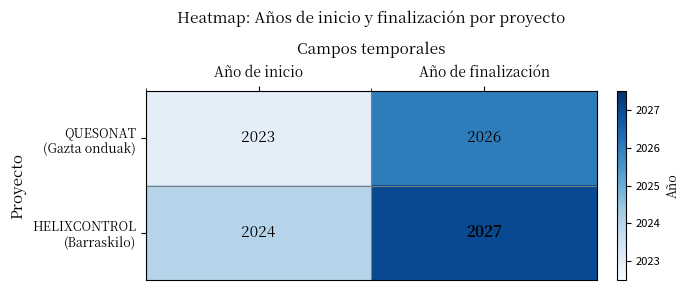

What is the greatest value displayed?

2027